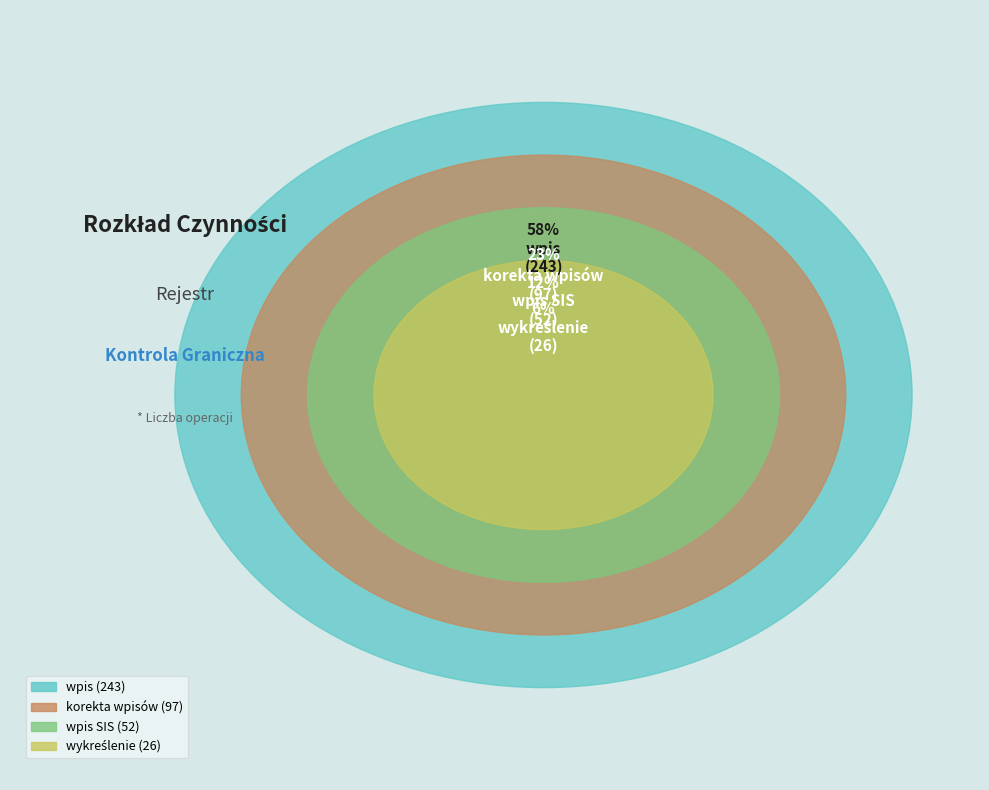

Combined, what portion of the pie is wpis SIS and wpis?

70.6%